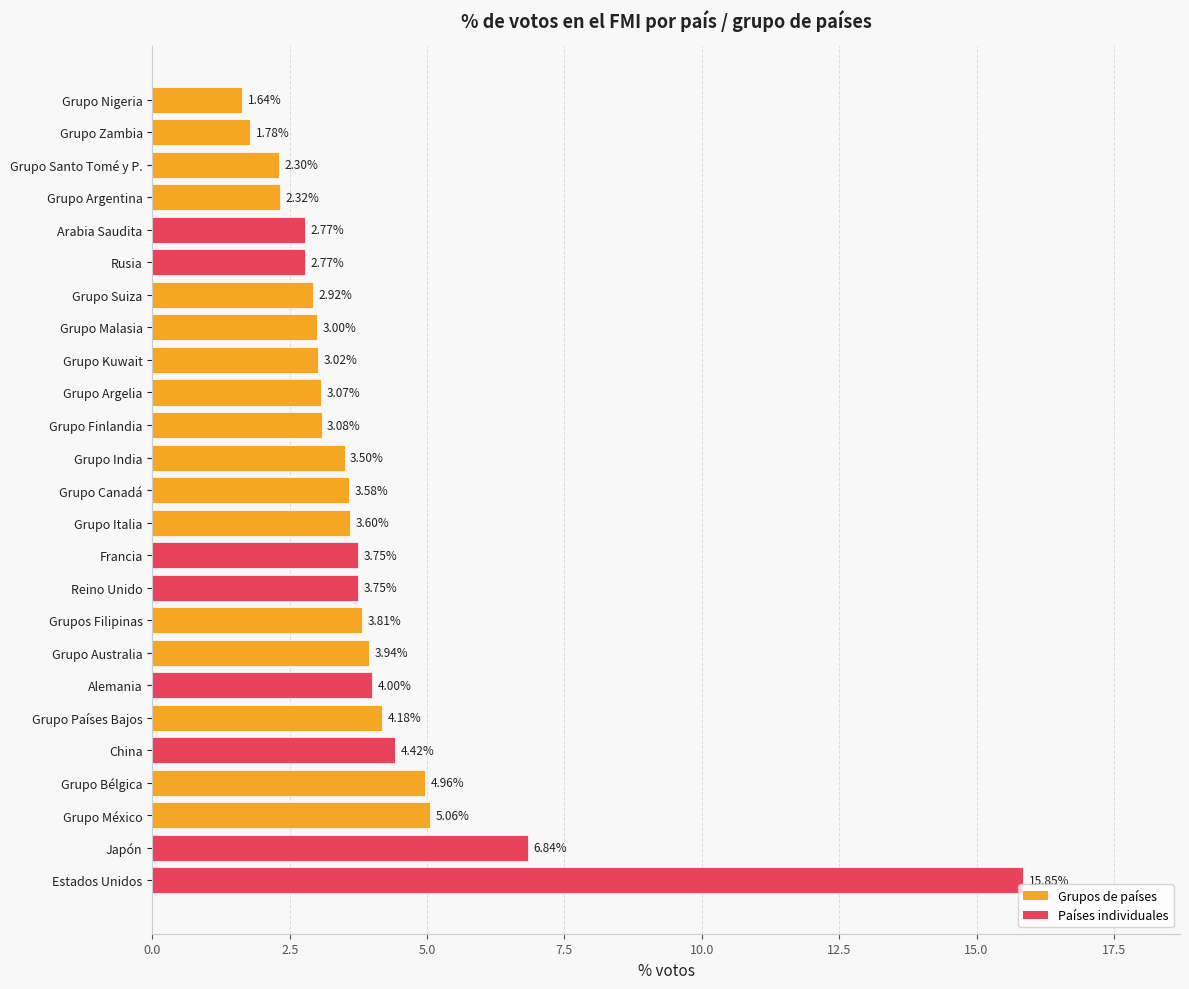

Which category has the highest value across all series?

Estados Unidos